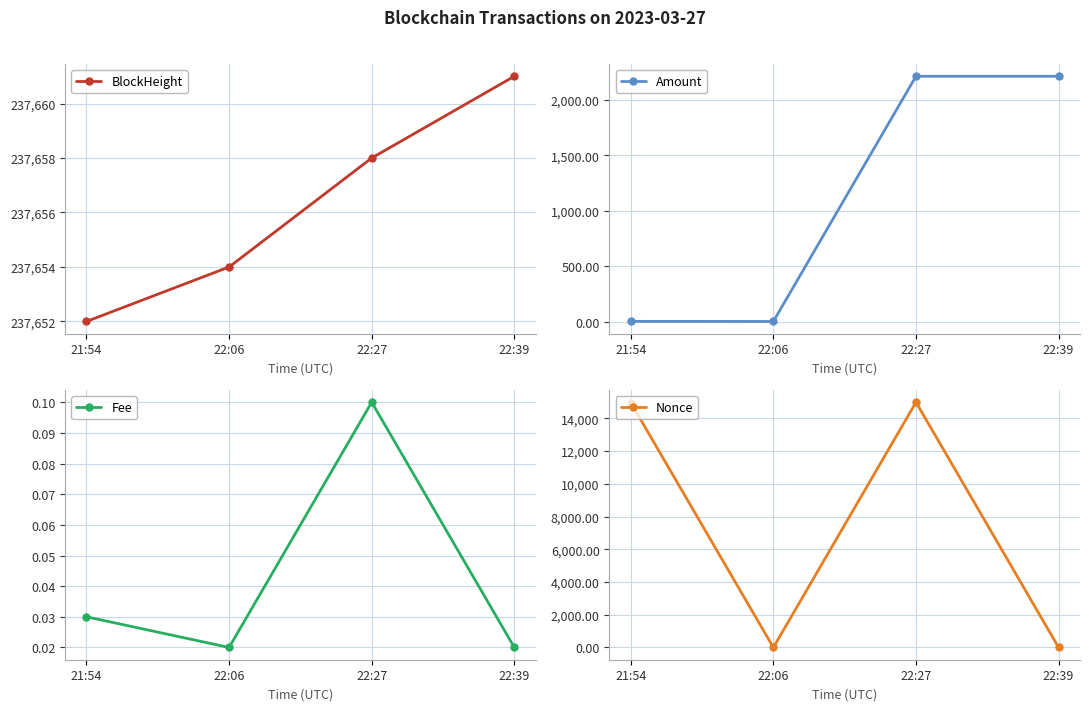

How many intersections are there between Amount and Nonce?

3